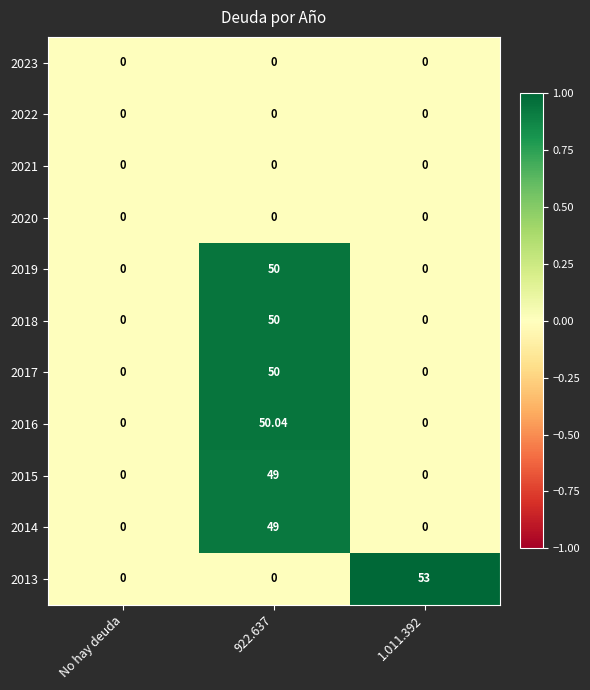

Reading left to right, what are all the values shown in this chart?

2023: No hay deuda=0.0	922.637=0.0	1.011.392=0.0
2022: No hay deuda=0.0	922.637=0.0	1.011.392=0.0
2021: No hay deuda=0.0	922.637=0.0	1.011.392=0.0
2020: No hay deuda=0.0	922.637=0.0	1.011.392=0.0
2019: No hay deuda=0.0	922.637=50.0	1.011.392=0.0
2018: No hay deuda=0.0	922.637=50.0	1.011.392=0.0
2017: No hay deuda=0.0	922.637=50.0	1.011.392=0.0
2016: No hay deuda=0.0	922.637=50.0	1.011.392=0.0
2015: No hay deuda=0.0	922.637=49.0	1.011.392=0.0
2014: No hay deuda=0.0	922.637=49.0	1.011.392=0.0
2013: No hay deuda=0.0	922.637=0.0	1.011.392=53.0